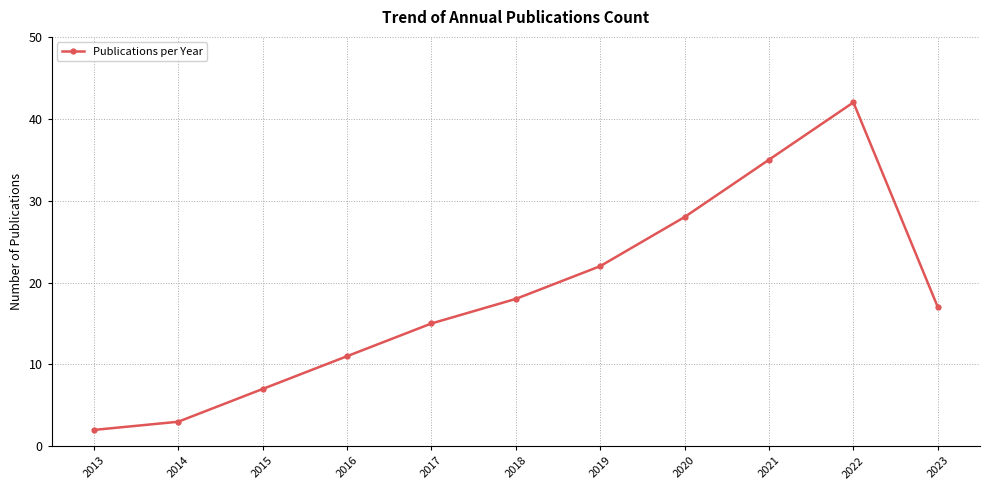

Is it true that the value at 2018 is 32?

False